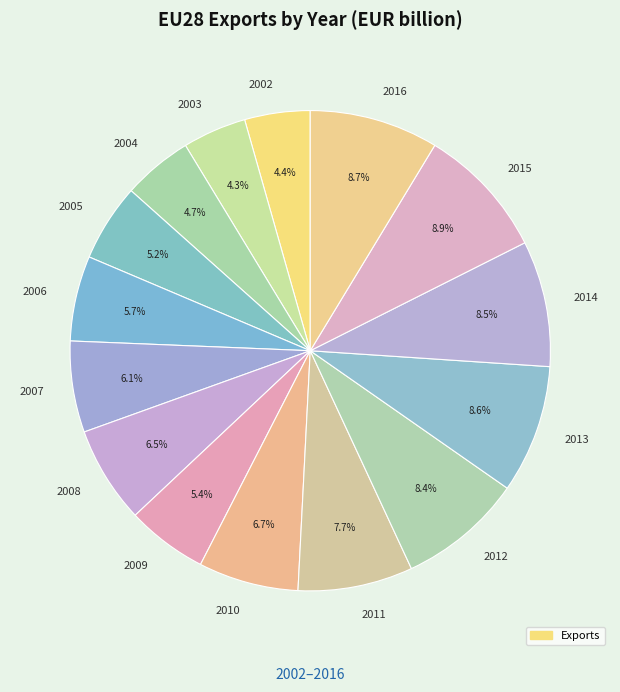

To the nearest percent, what is the combined percentage of 2007 and 2014?

15%